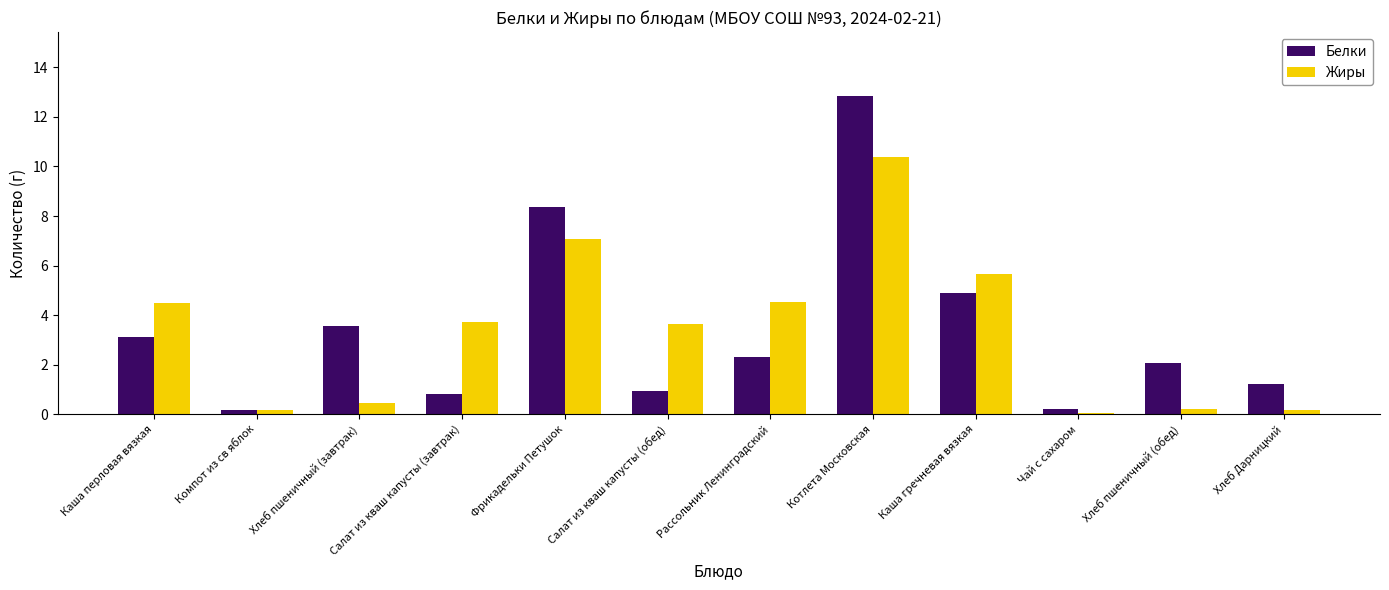

What is the difference between the maximum and minimum values in the Жиры series?

10.3